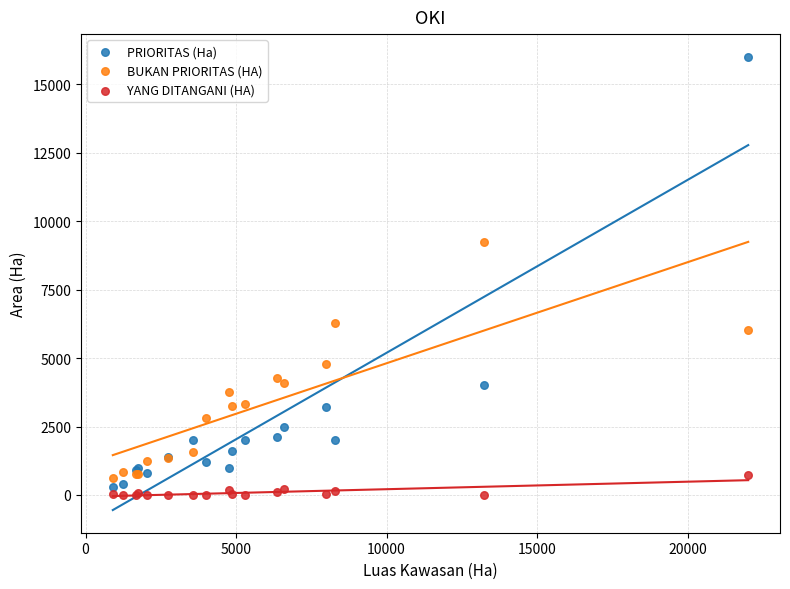

What is the X range (max minus min) for the scatter plot?

21113.0